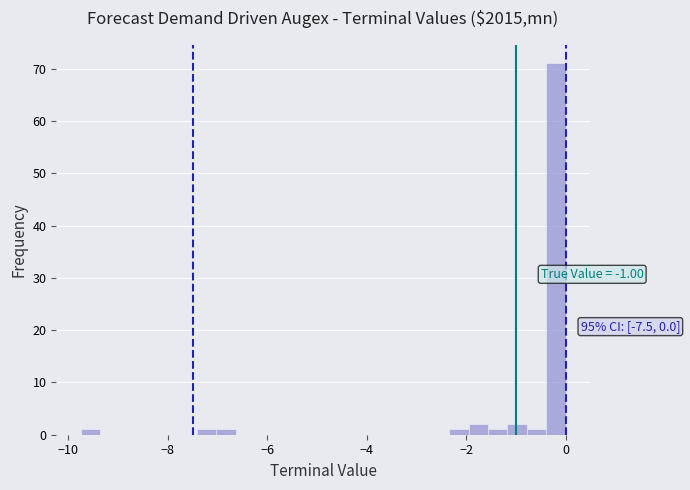

Around what value on the x-axis is the tallest bar? Give the approximate position of its centre, as read against the axis.

-0.2